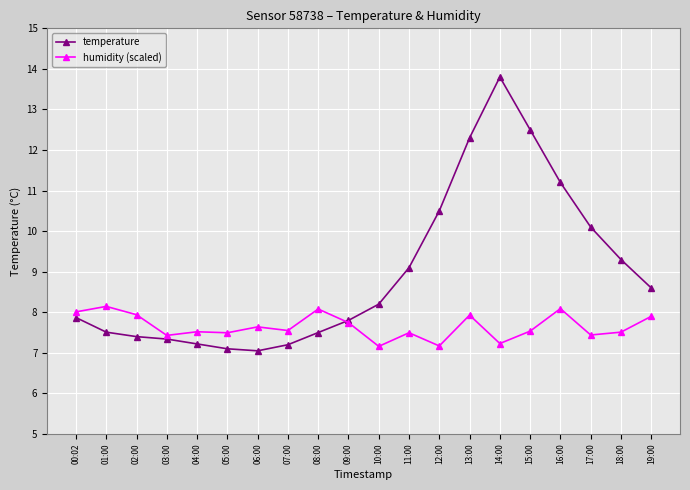

Is it true that humidity (scaled) equals 7.2 at 14:00?

True